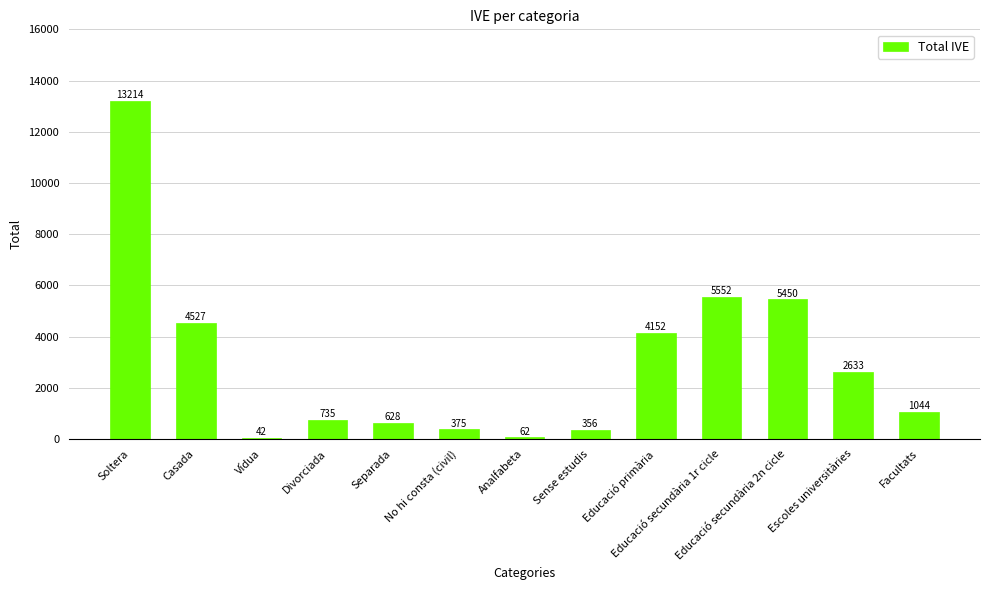

Where does the data first go above 1044?

Soltera